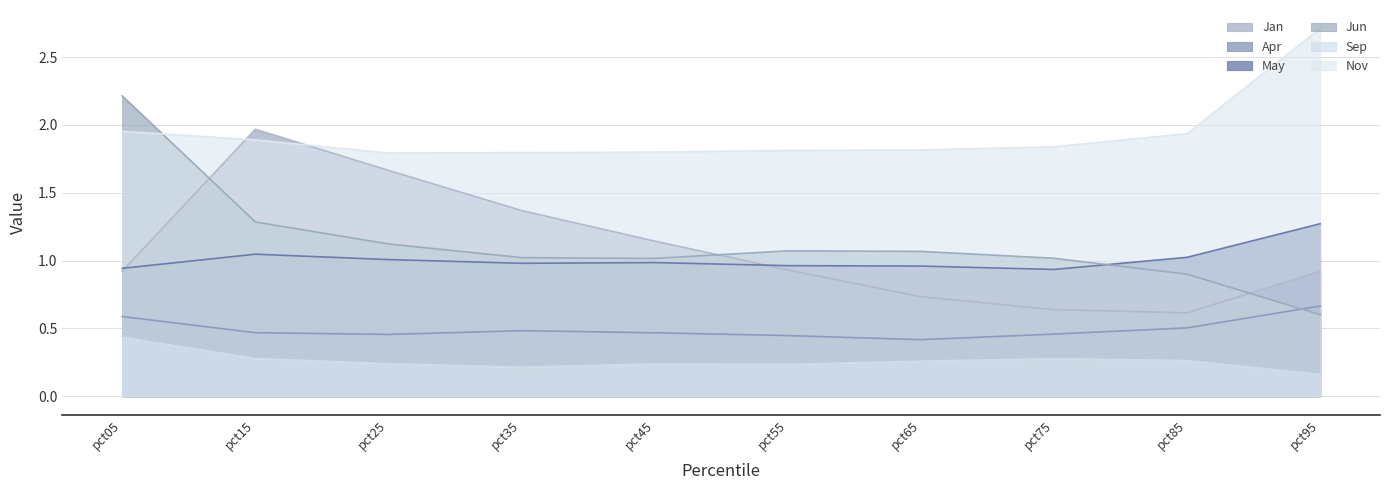

How many lines are shown in the chart?

6